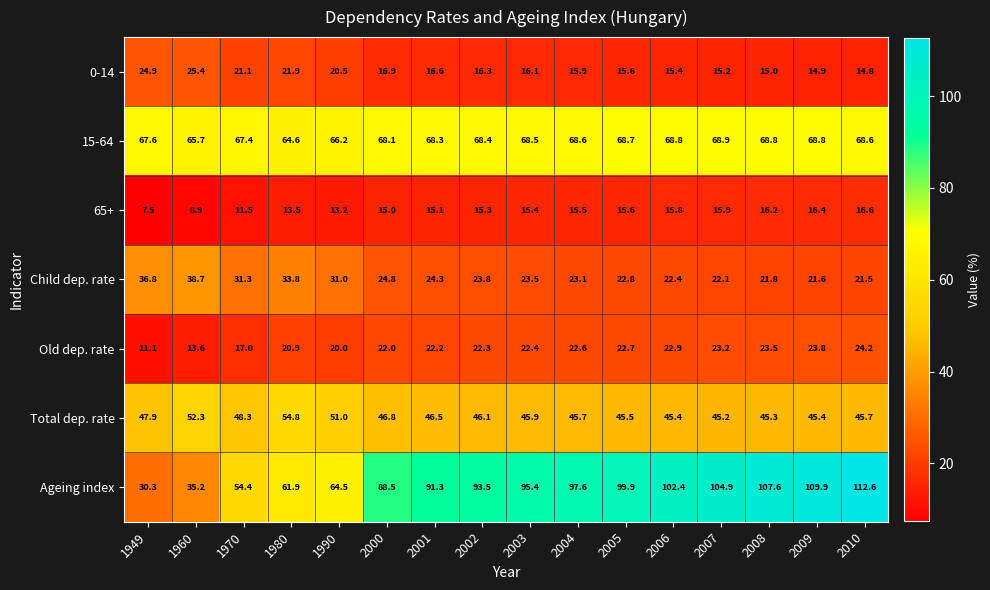

Is it true that 15-64 equals 68.5 at 2003?

True